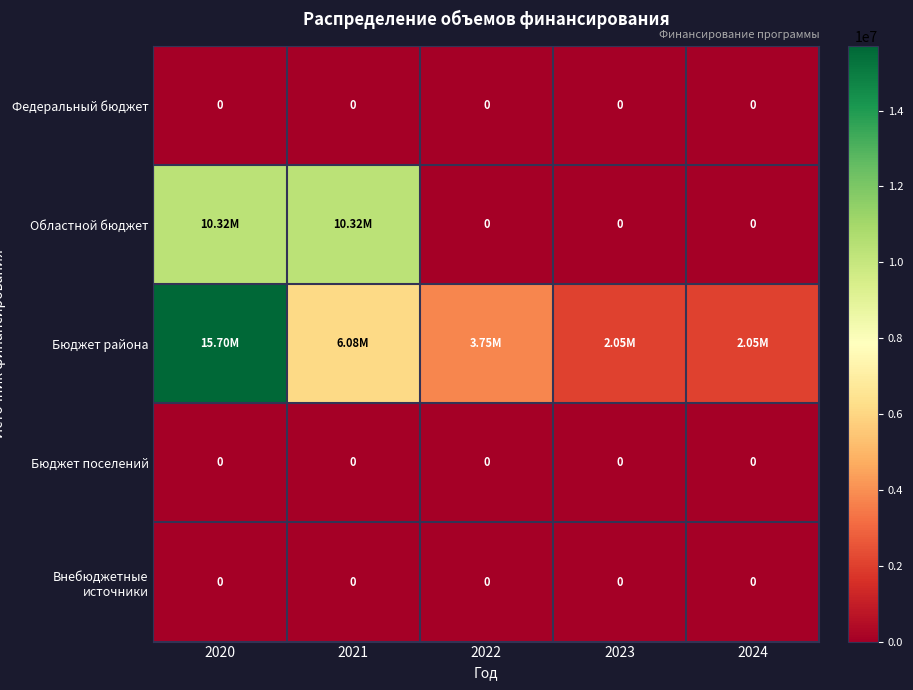

Which category has the lowest value in the Бюджет района series?

2023